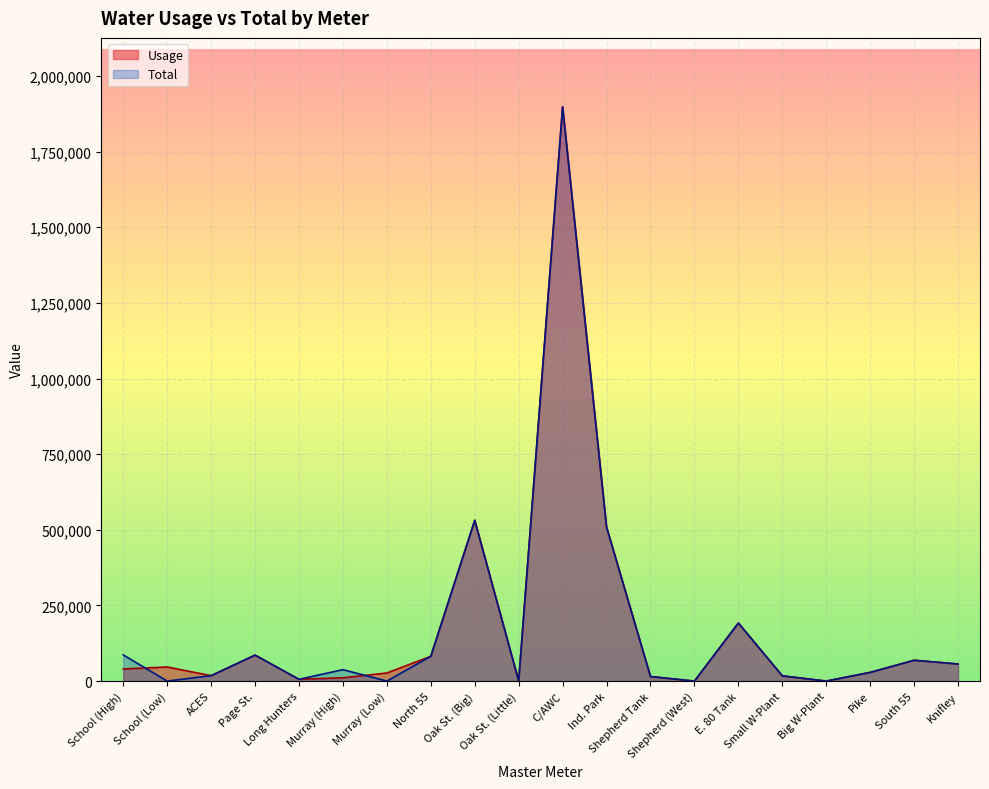

How many categories are shown in the chart?

20